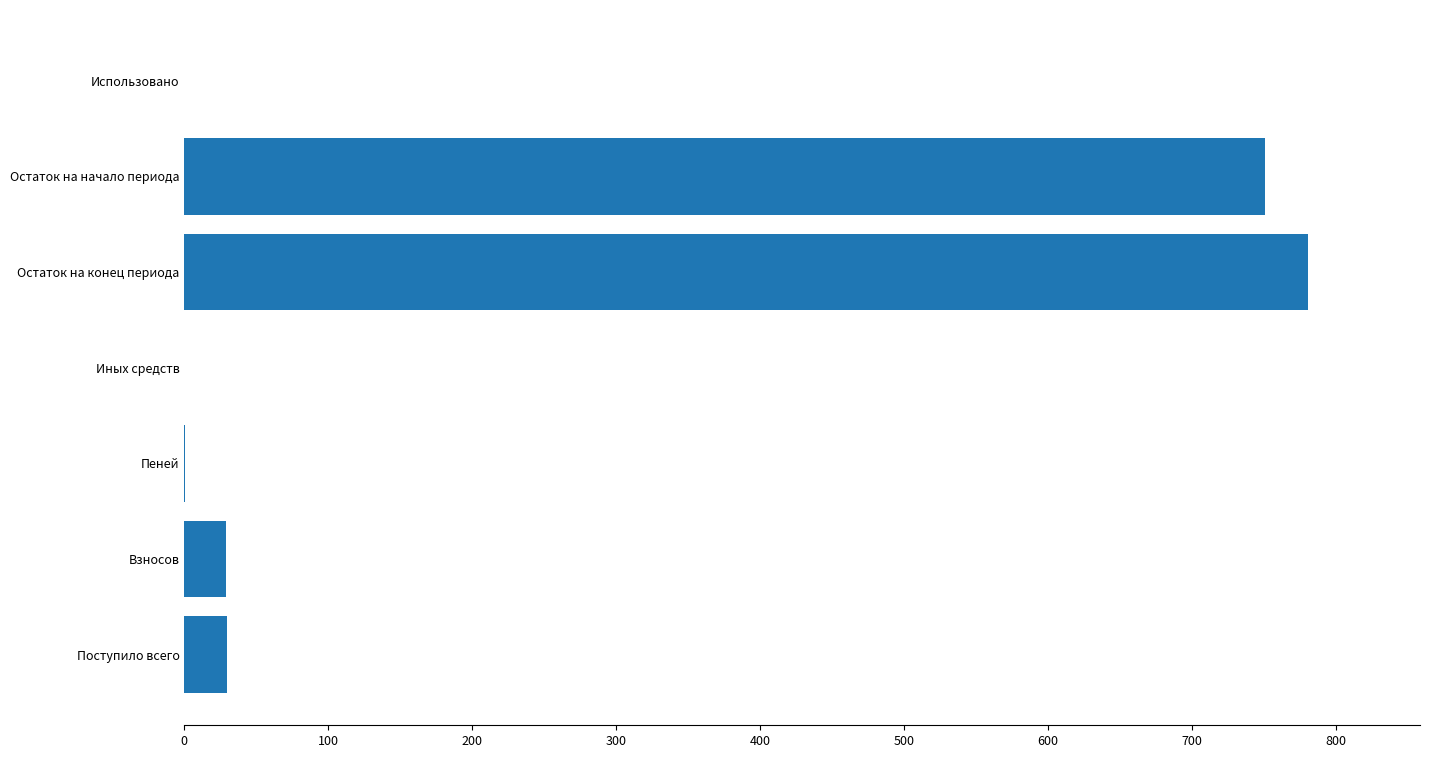

What is the average value?

227.2